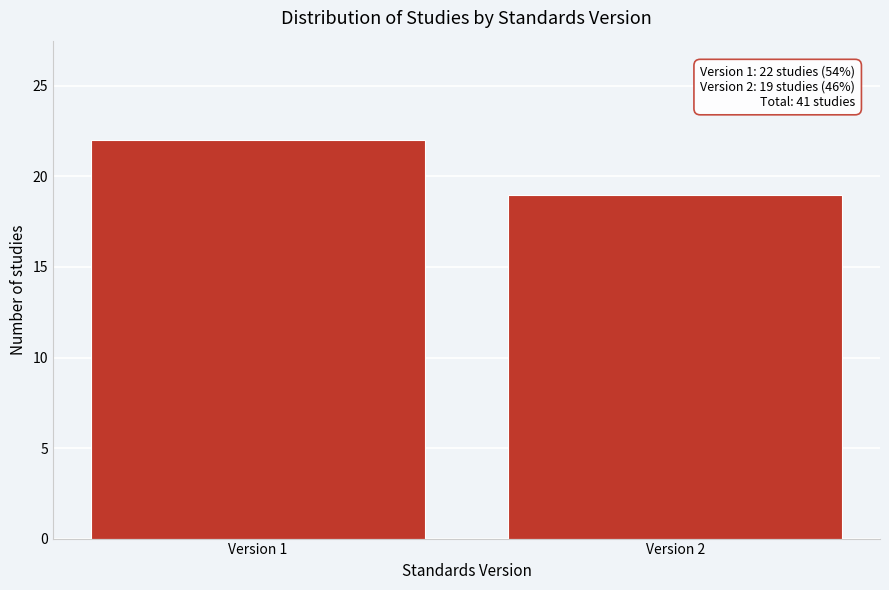

Reading right to left, what are all the values shown in this chart?

19	22